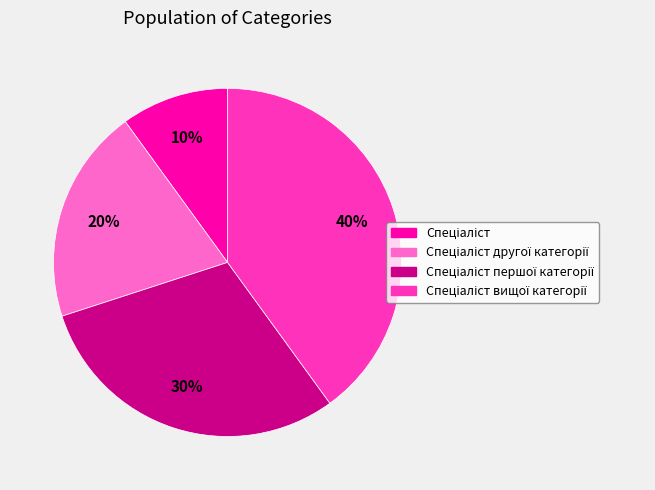

To the nearest percent, what is the difference between the largest and smallest slice percentages?

30%